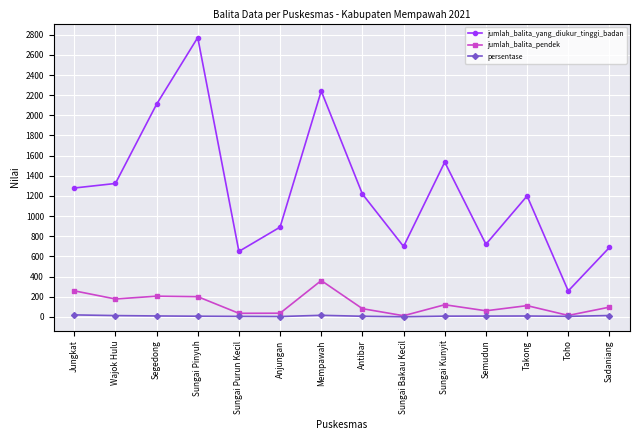

Rank the series by their maximum value, from highest to lowest.

jumlah_balita_yang_diukur_tinggi_badan, jumlah_balita_pendek, persentase